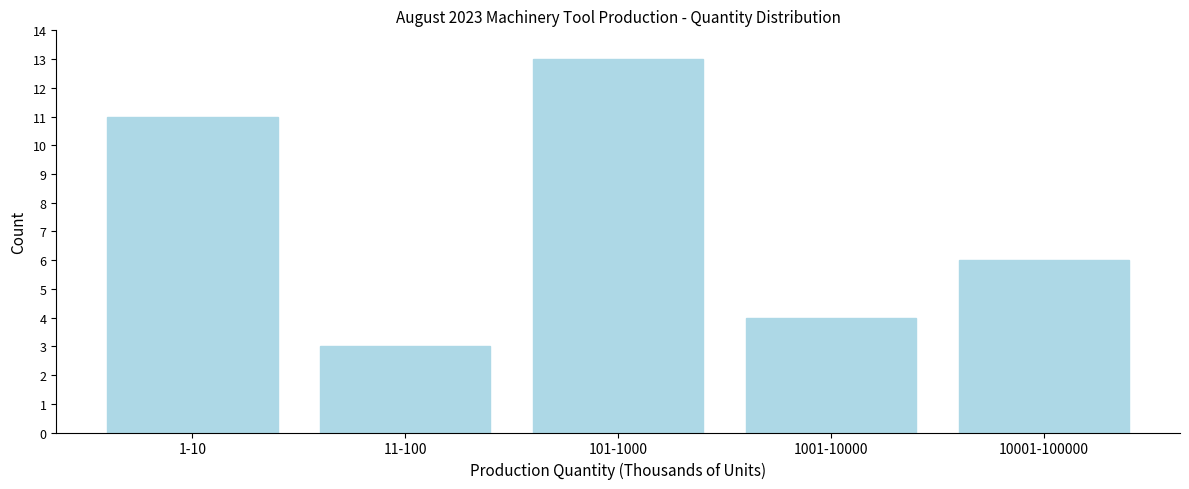

Reading left to right, list all the values displayed in this chart.

11	3	13	4	6